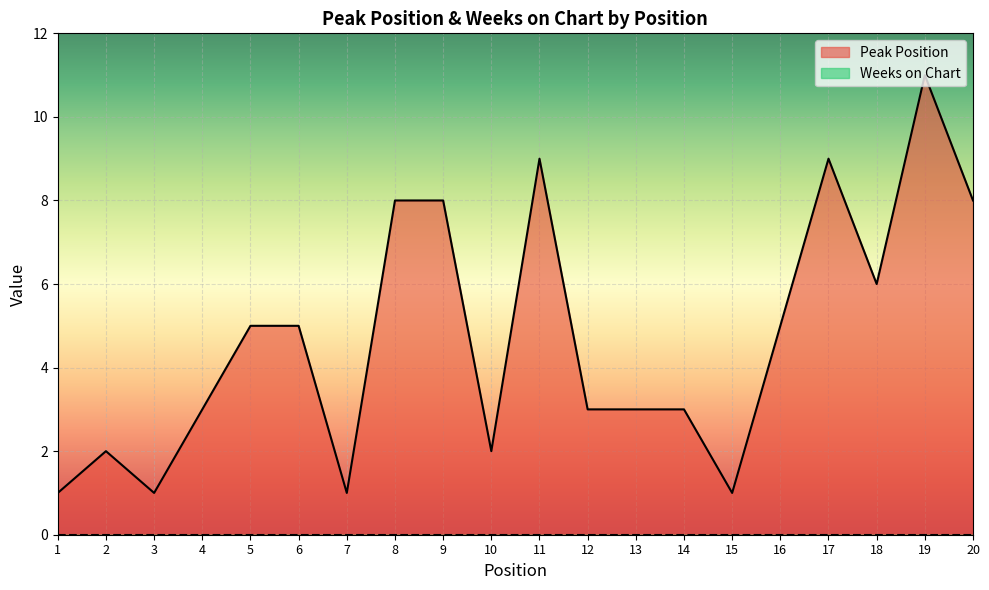

Rank the categories by value from lowest to highest.

1, 3, 7, 15, 2, 10, 4, 12, 13, 14, 5, 6, 16, 18, 8, 9, 20, 11, 17, 19